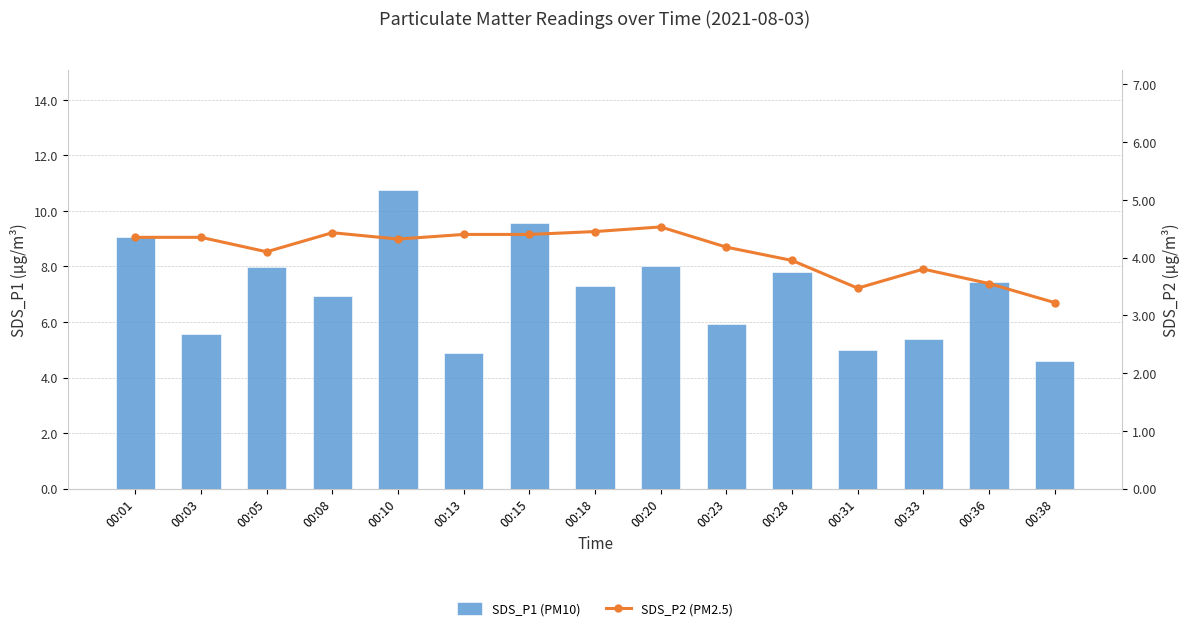

What is the average value of the SDS_P2 (PM2.5) series?

4.1